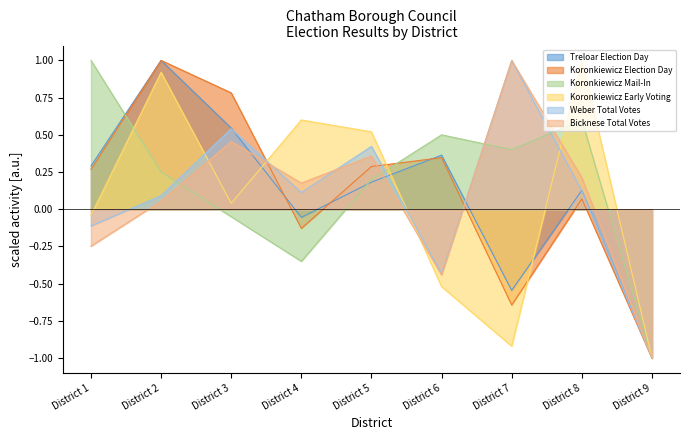

Which category has the highest value in the Bicknese Total Votes series?

District 7